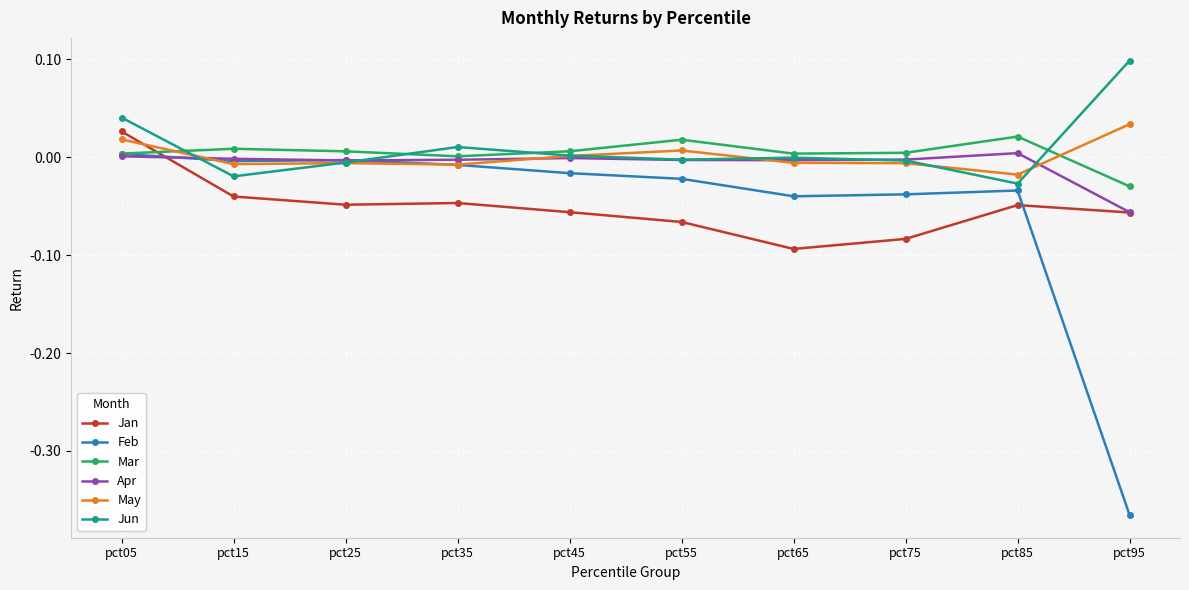

True or false: Jan has a value of -0.0 at pct15.

True